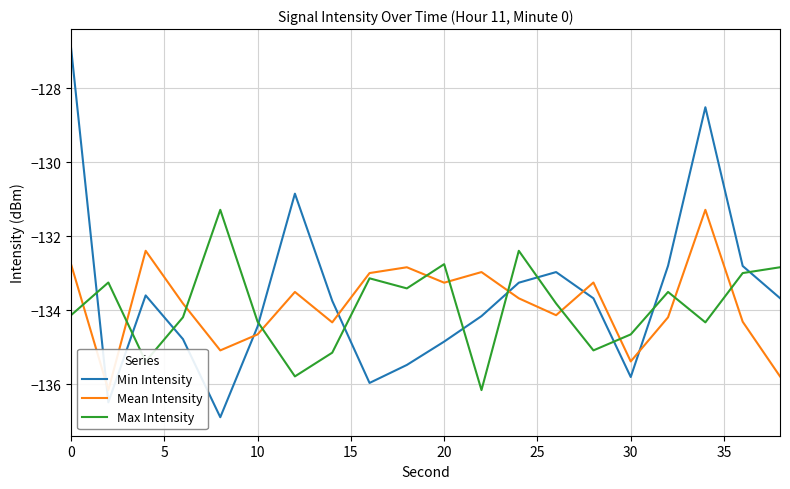

How many times do Max Intensity and Min Intensity cross each other?

11